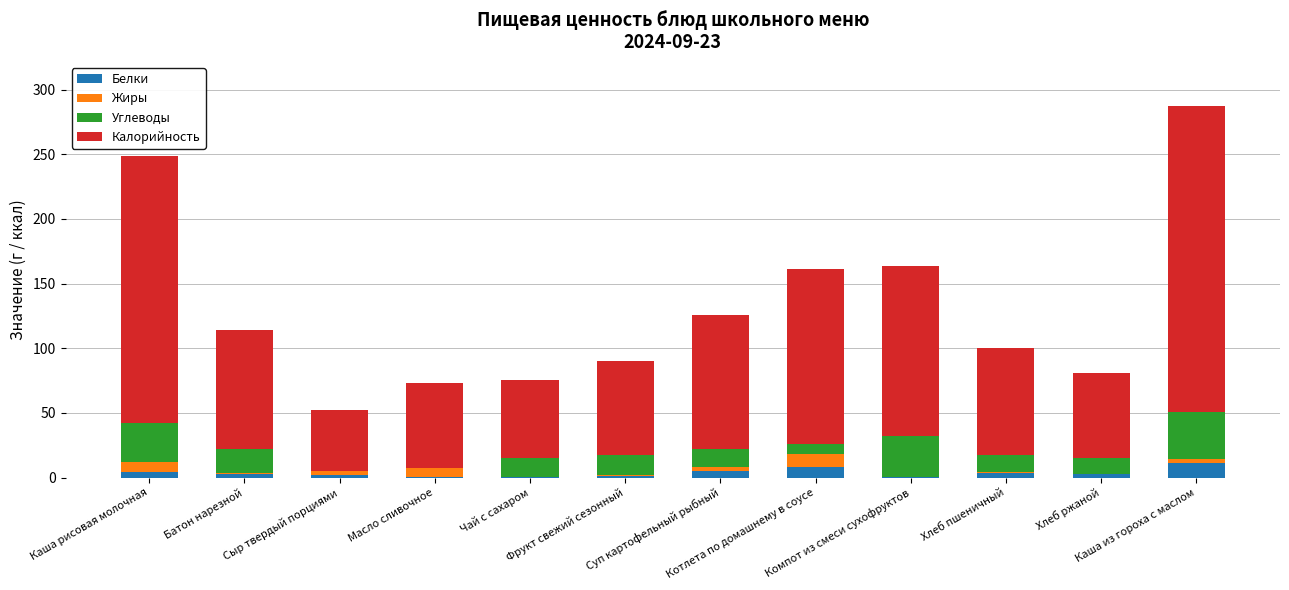

What is the highest value of the Белки series?

10.9